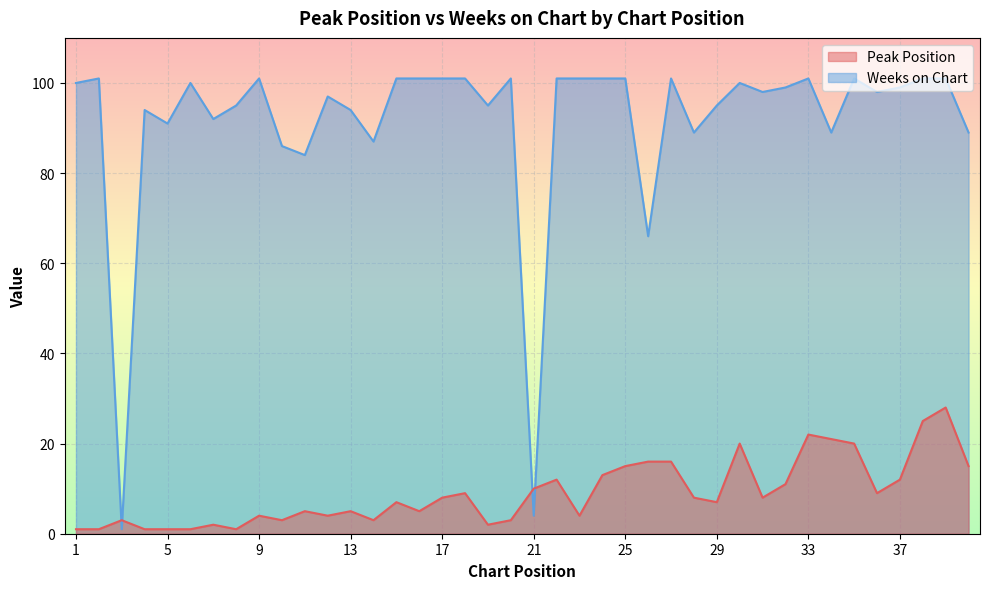

The Weeks on Chart series shows 45 at 29. True or false?

False